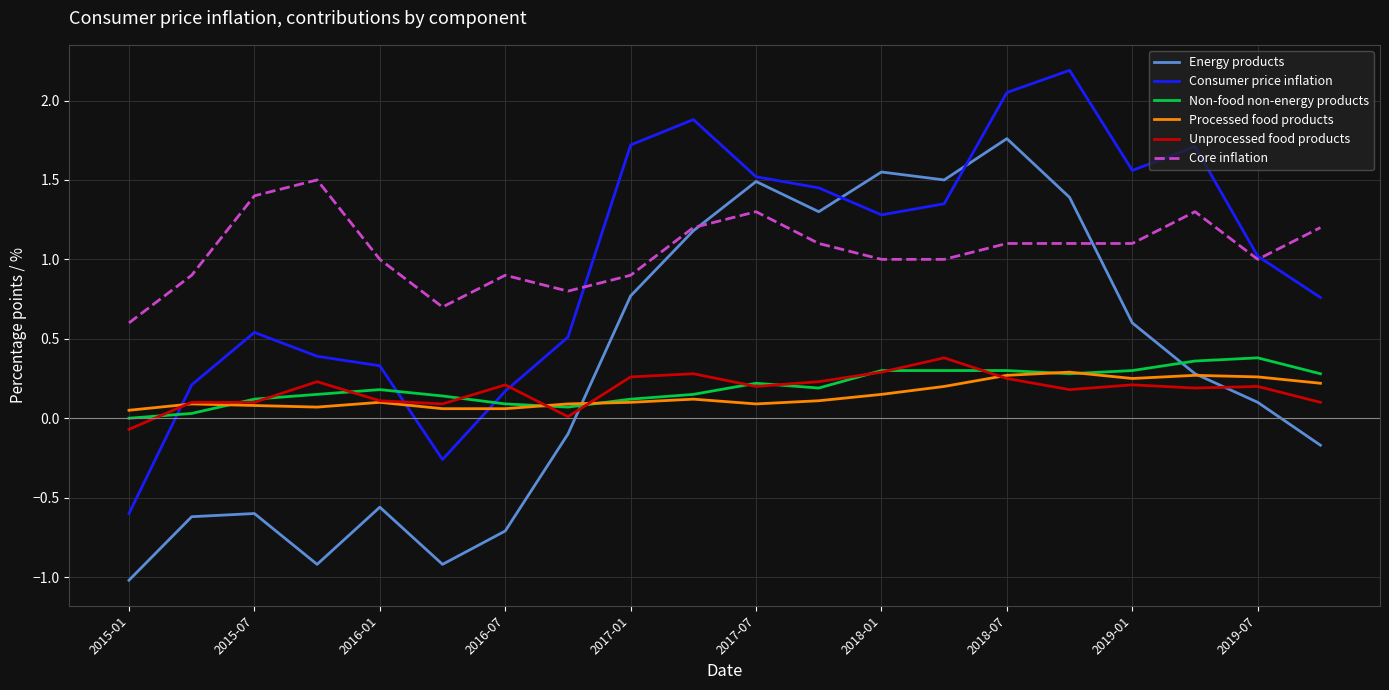

Which series ends up on top after the final intersection of Energy products and Non-food non-energy products?

Non-food non-energy products